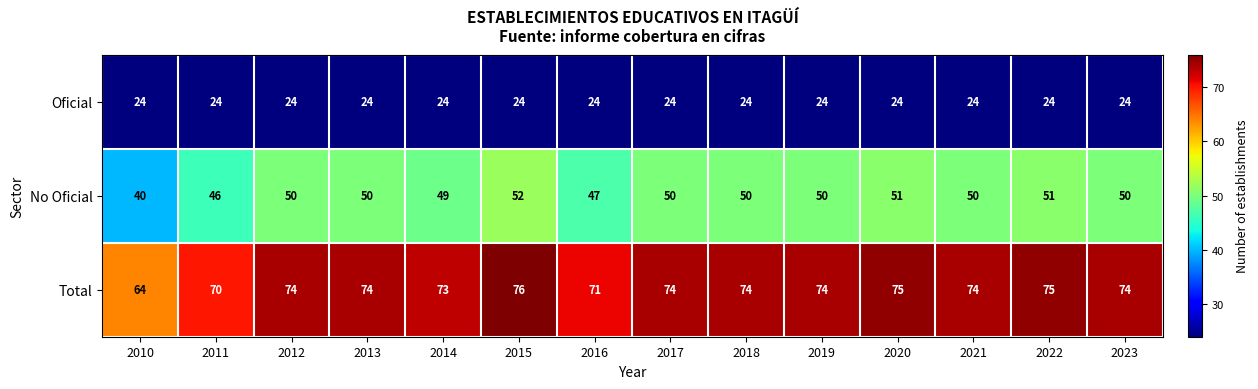

What value does the No Oficial series have at 2017, to the nearest 10?

50